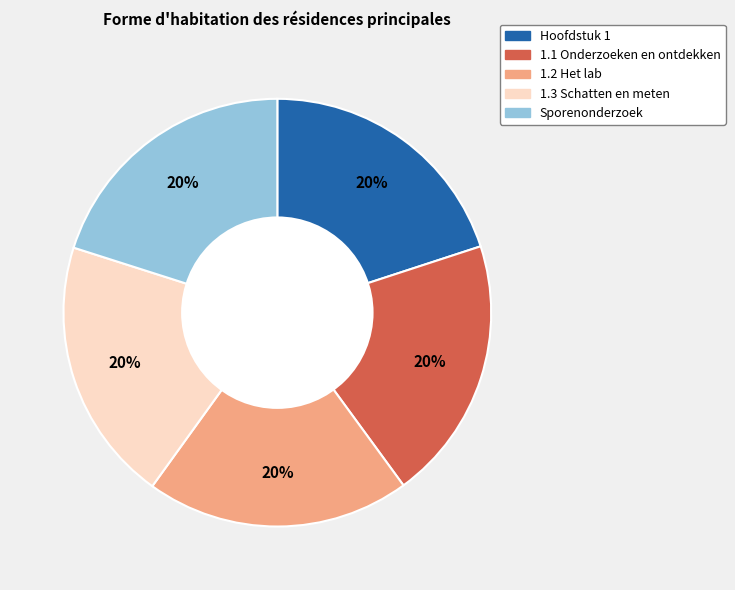

Do 1.1 Onderzoeken en ontdekken and Sporenonderzoek together represent more than half of the pie?

No